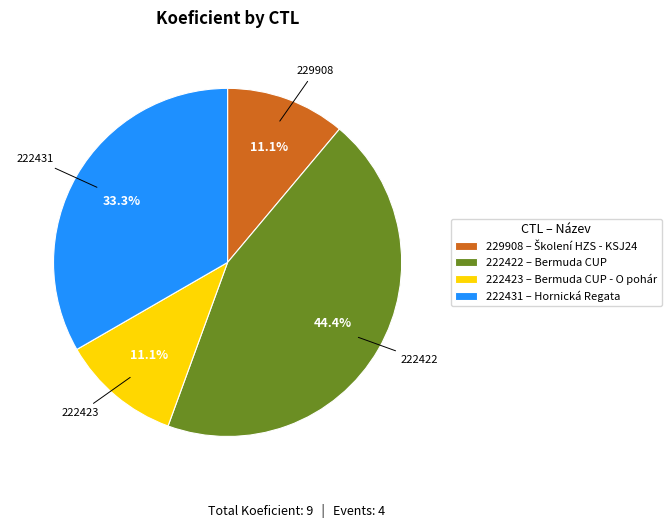

To the nearest percent, what is the average slice percentage?

25%